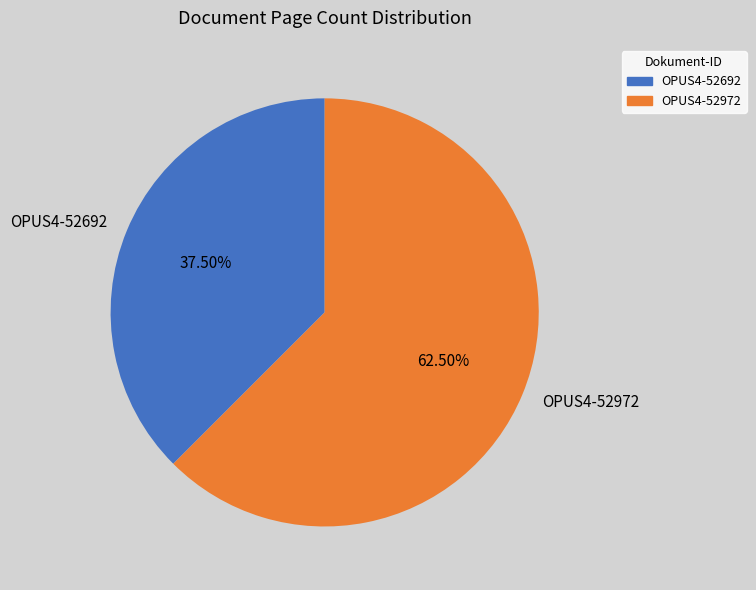

Which category has the biggest portion of the pie?

OPUS4-52972